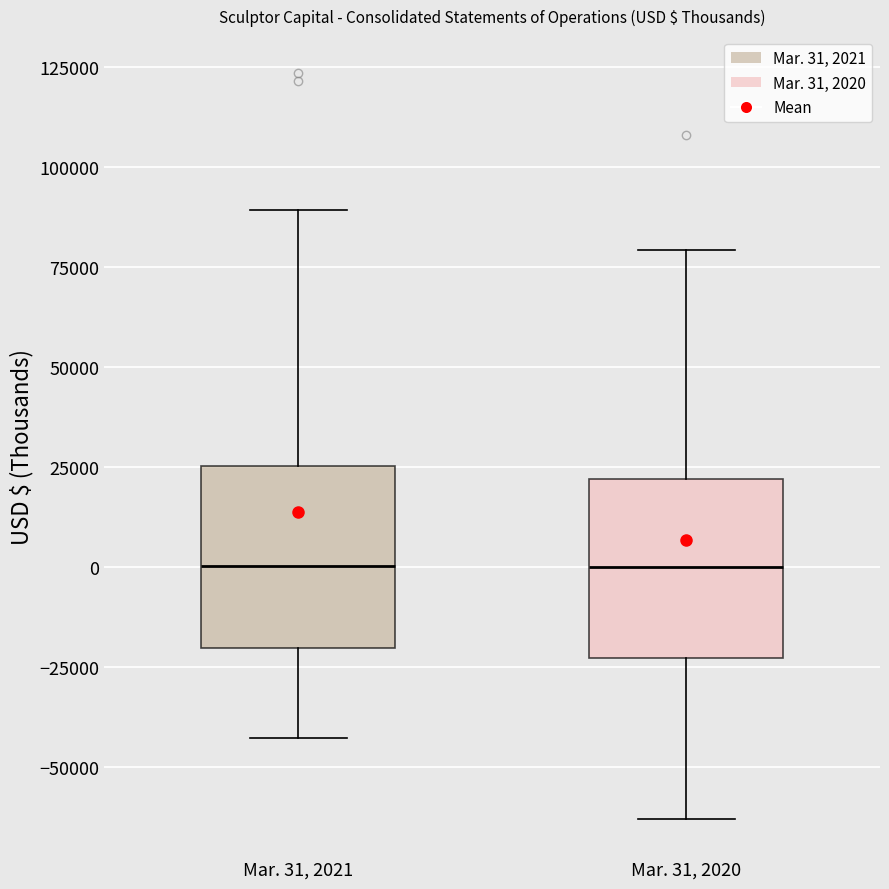

Reading left to right, read every box against the y-axis: the position of its median line, the range the box covers, and the ends of its whiskers. The values are not printed on the chart, so give them approximately, as read against the axis.

Mar. 31, 2021: median 0, box -20000 to 25000, whiskers -45000 to 90000
Mar. 31, 2020: median 0, box -25000 to 20000, whiskers -65000 to 80000